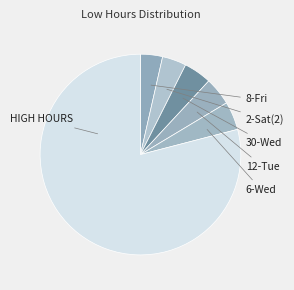

What is the smallest slice in the pie chart?

8-Fri